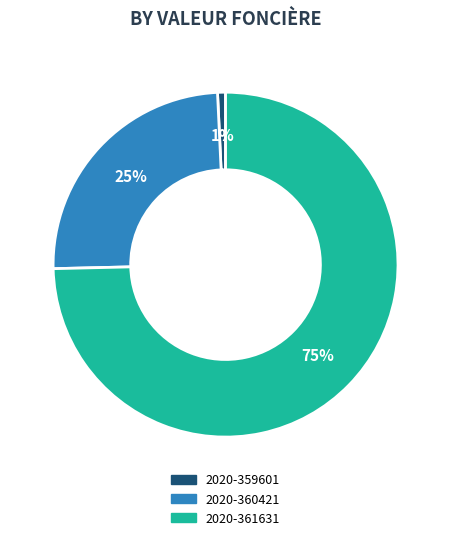

To the nearest percent, what portion does 2020-359601 represent?

1%